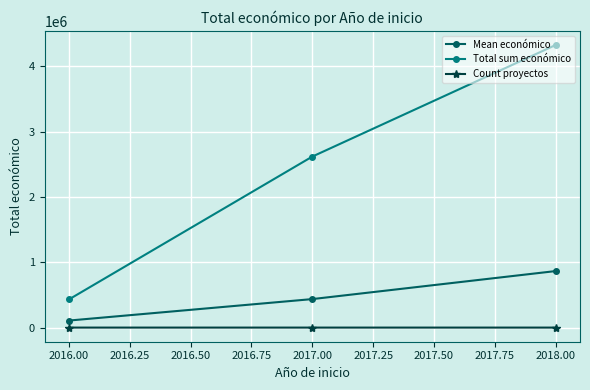

What are all the series names shown in the legend?

Mean económico, Total sum económico, Count proyectos